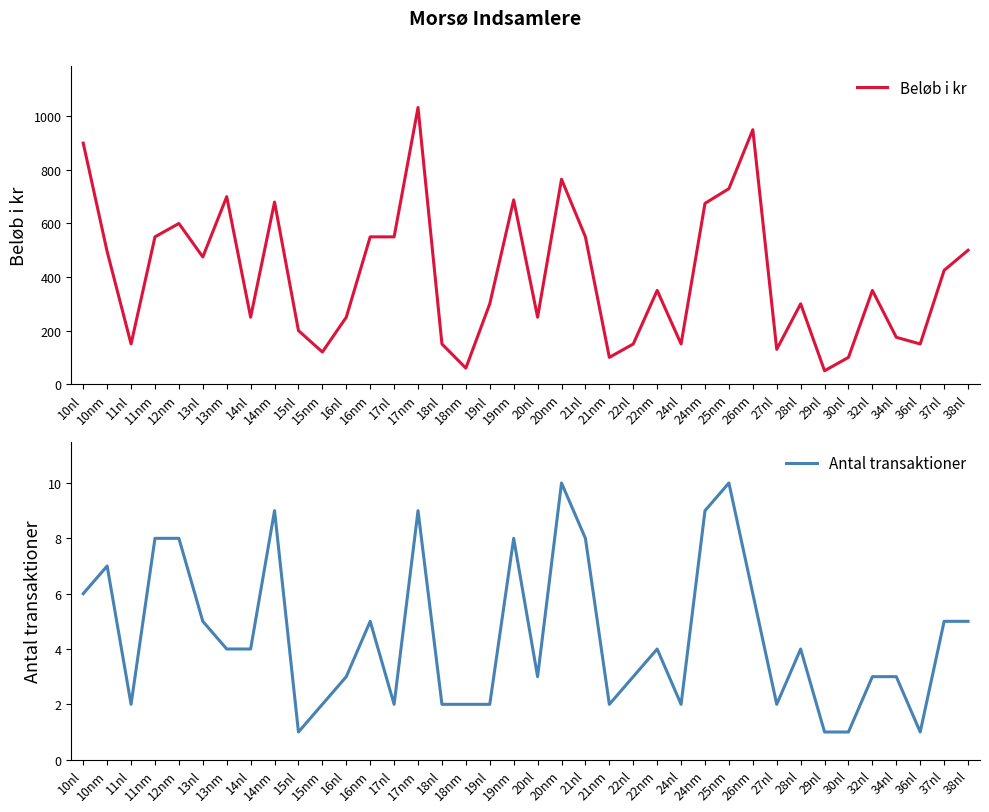

At which category is the sum across all series the highest?

17nm